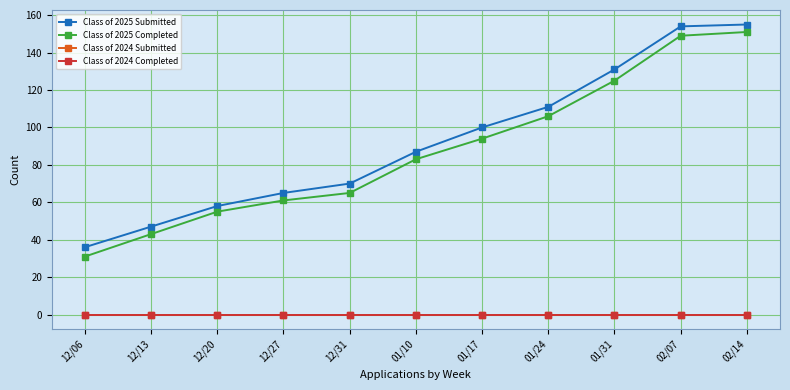

What is the maximum value shown in the chart?

155